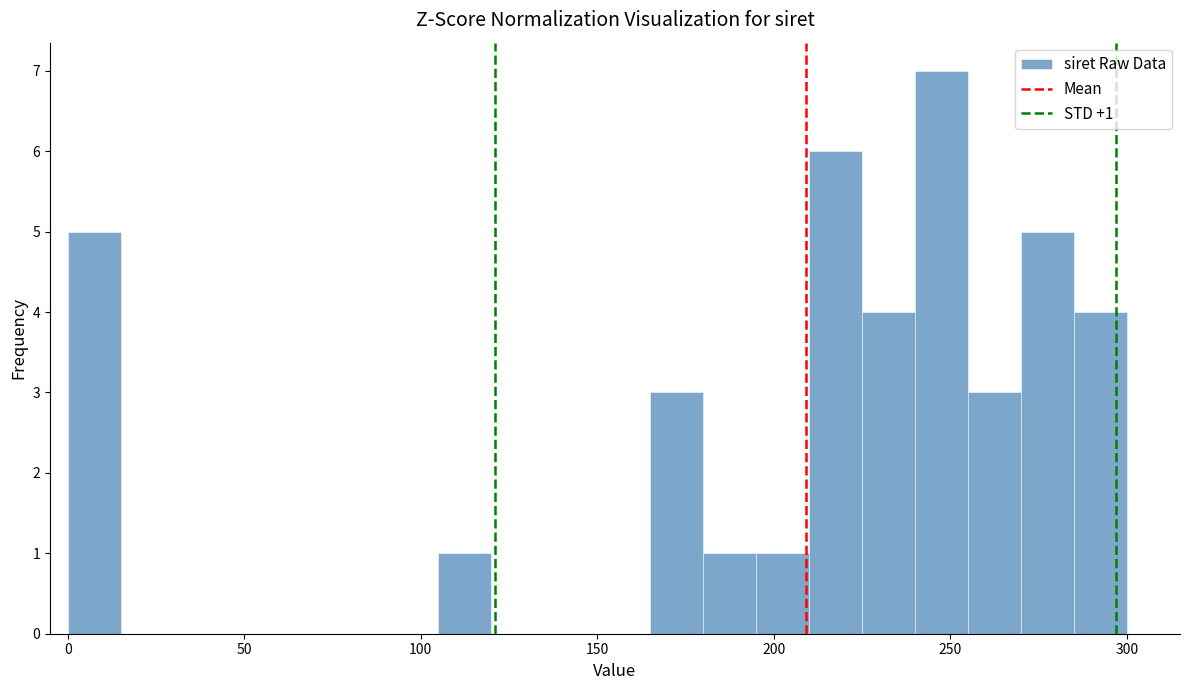

Around what value on the x-axis is the tallest bar? Give the approximate position of its centre, as read against the axis.

250